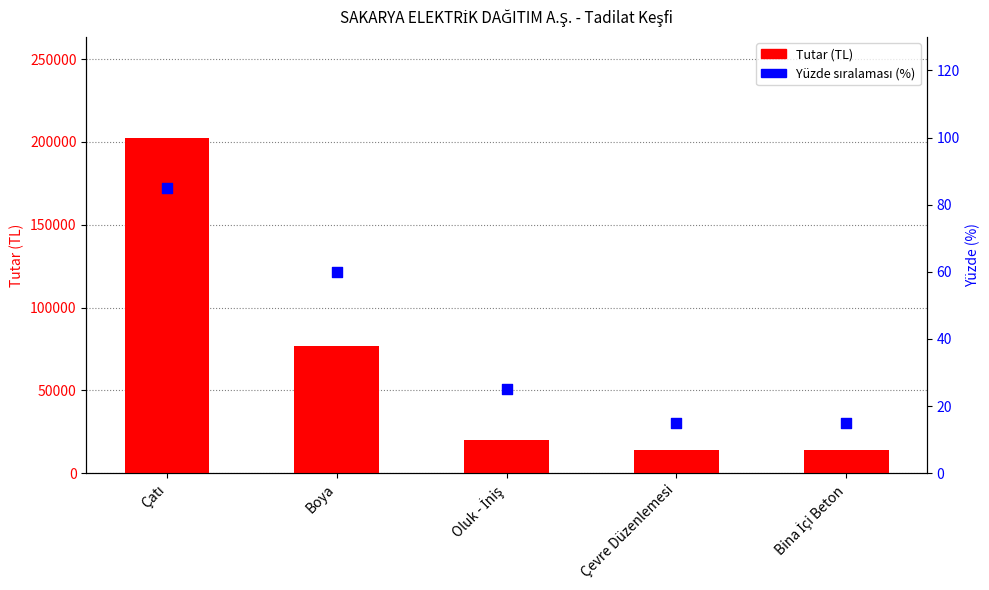

Is the value of Yüzde sıralaması (%) at Boya greater than the value of Tutar (TL) at Oluk - İniş?

No